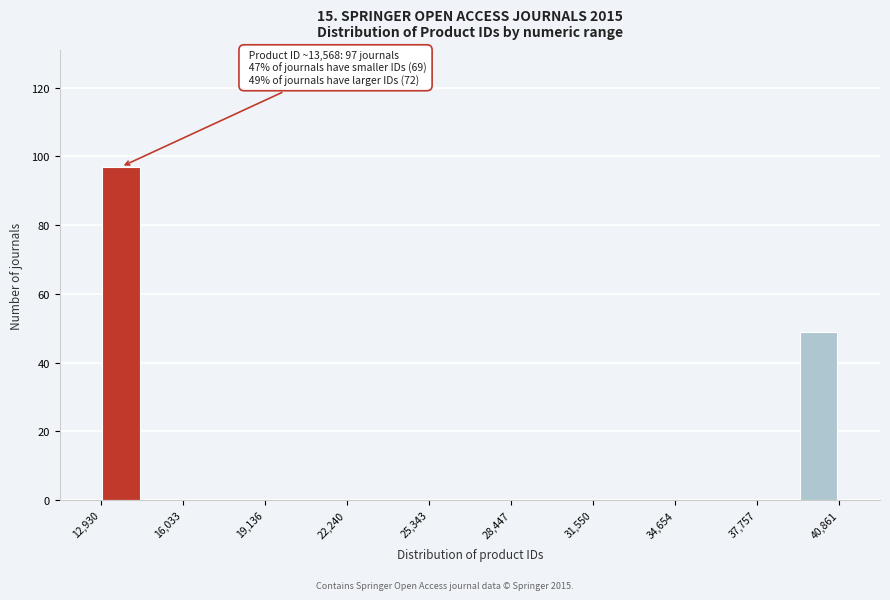

Read against the x-axis, roughly where is the centre of the tallest bar?

13500